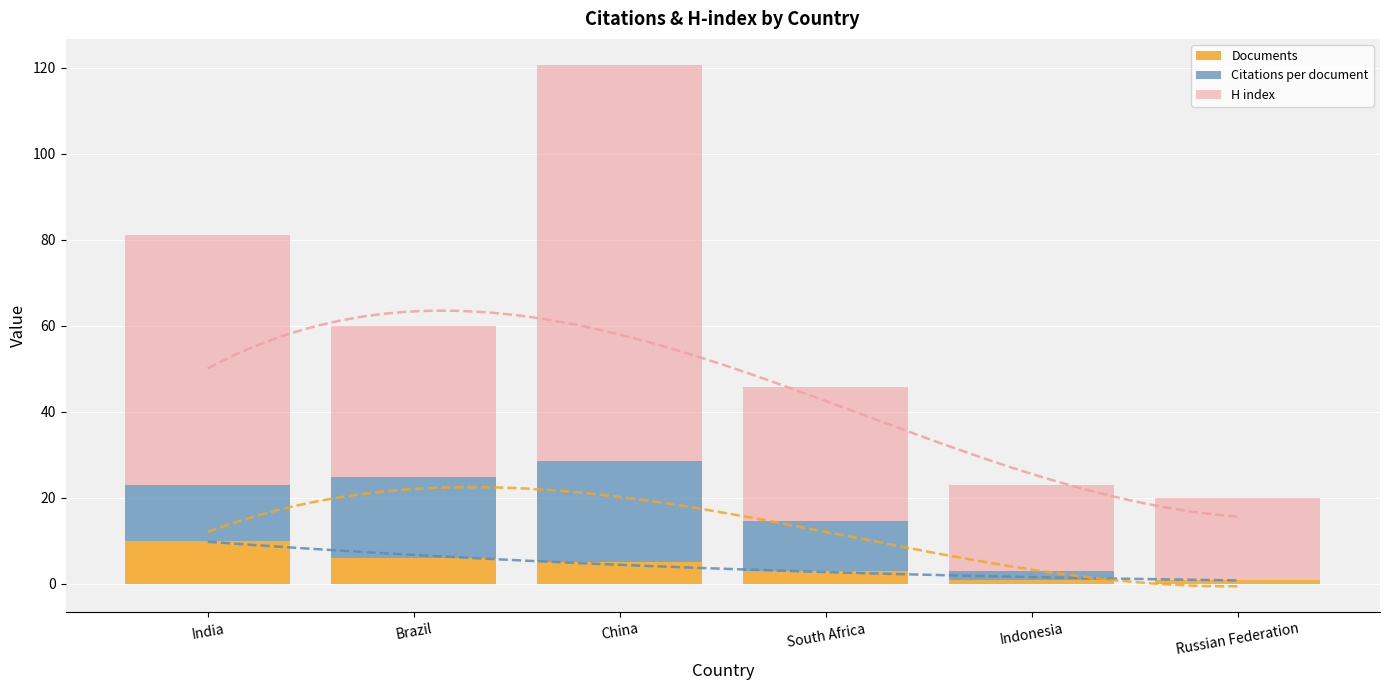

At how many categories does at least one series exceed 53?

2